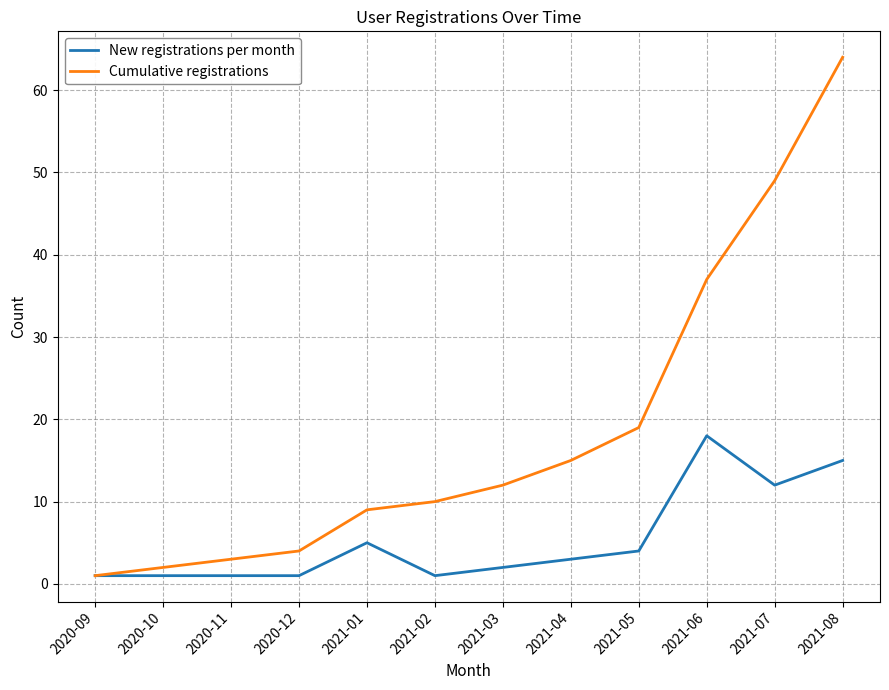

List the series in order of their overall mean, highest first.

Cumulative registrations, New registrations per month